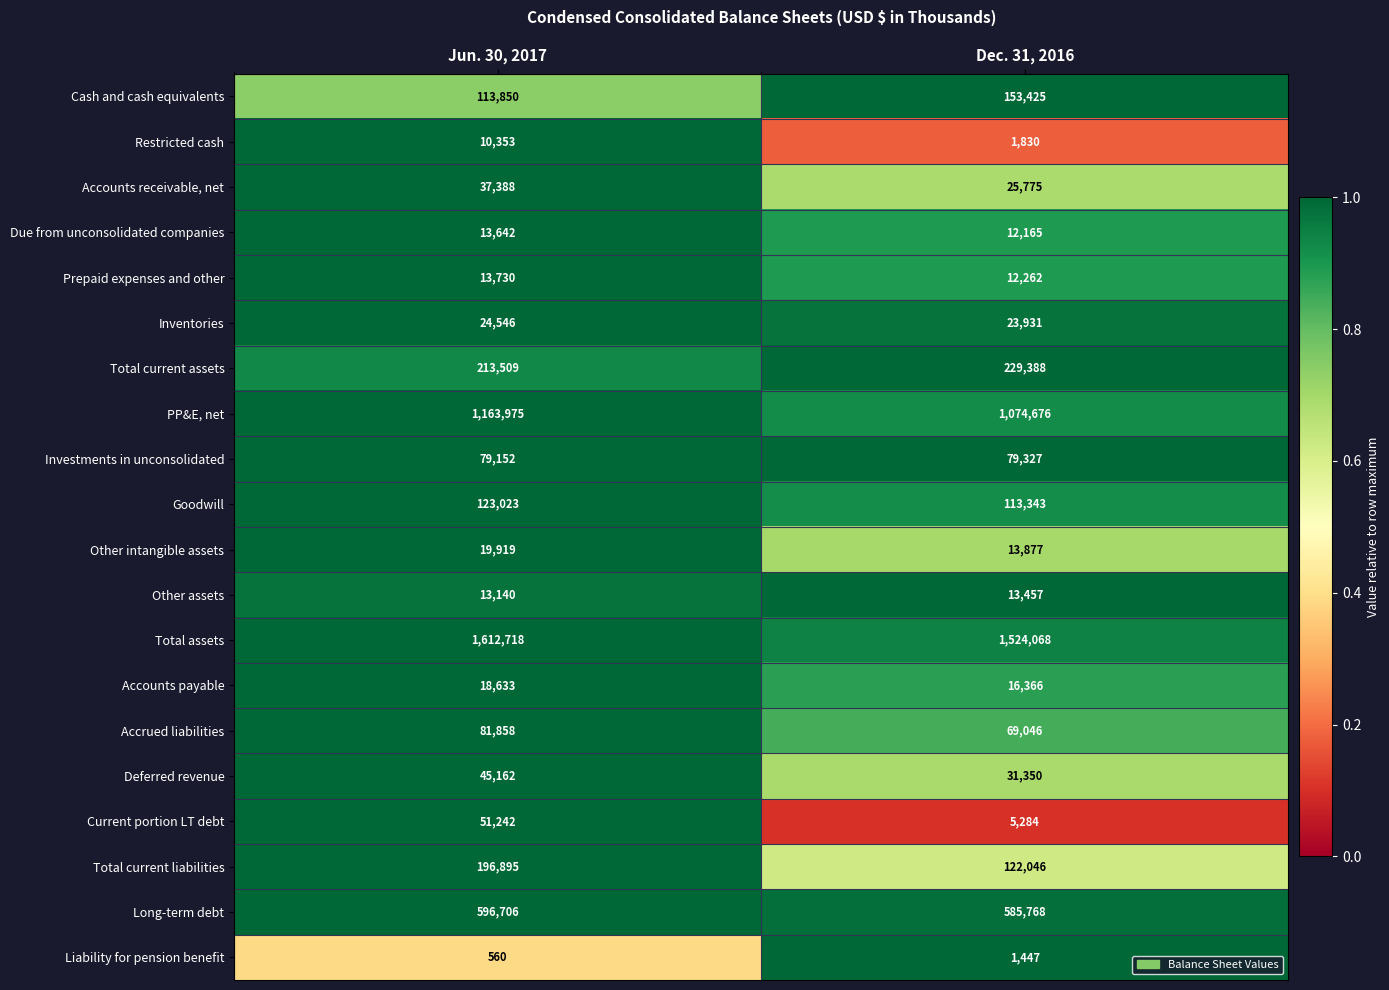

What is the spread (max minus min) of values at Dec. 31, 2016?

1522621